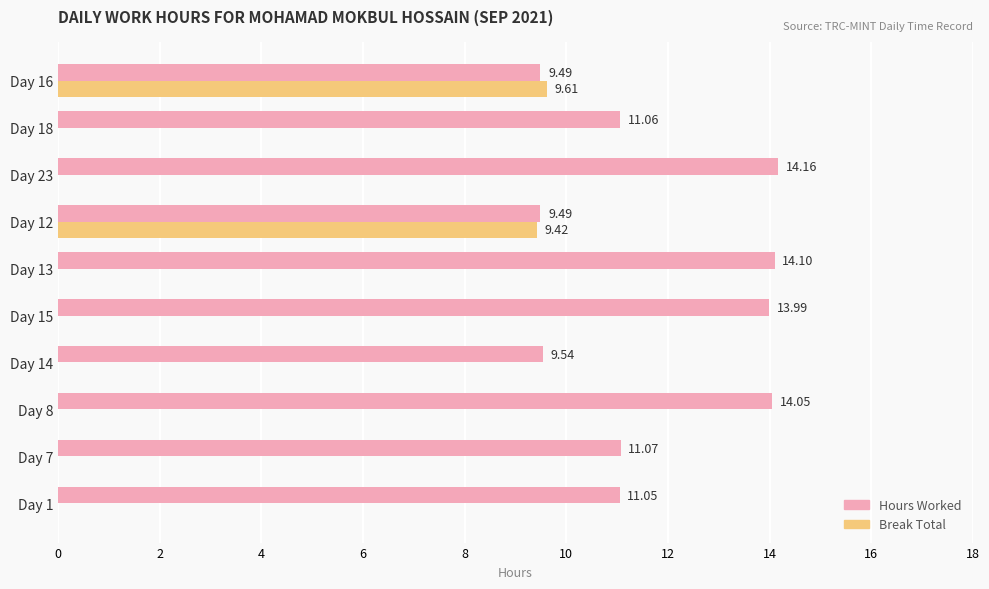

Is the value of Hours Worked at Day 13 greater than the value of Break Total at Day 13?

Yes